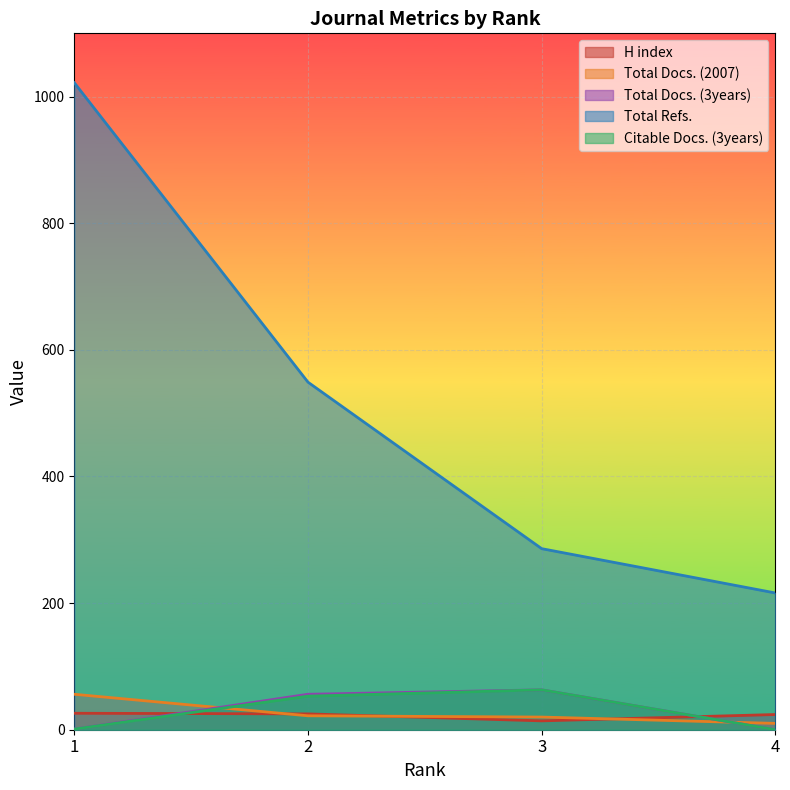

What is the spread (max minus min) of values at 4?

216